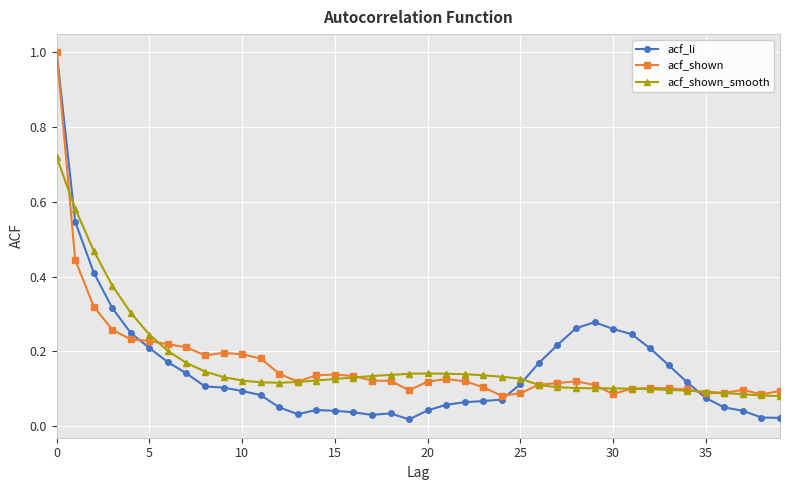

Which series has the largest range (max minus min)?

acf_li